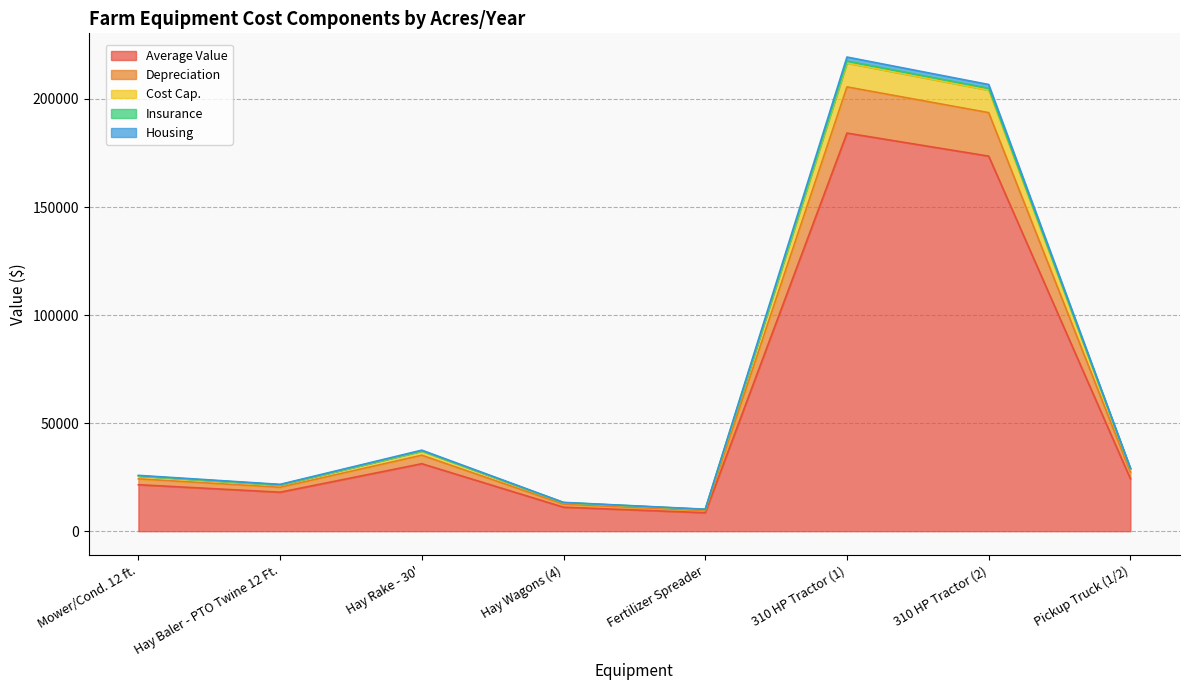

True or false: Depreciation and Average Value intersect in this chart.

False